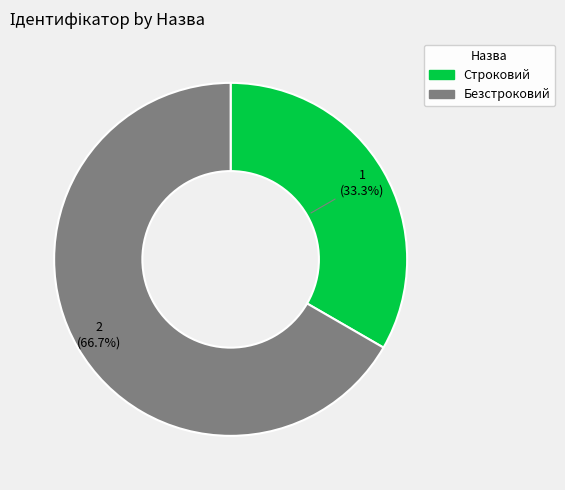

To the nearest percent, what is the combined percentage of Строковий and Безстроковий?

100%